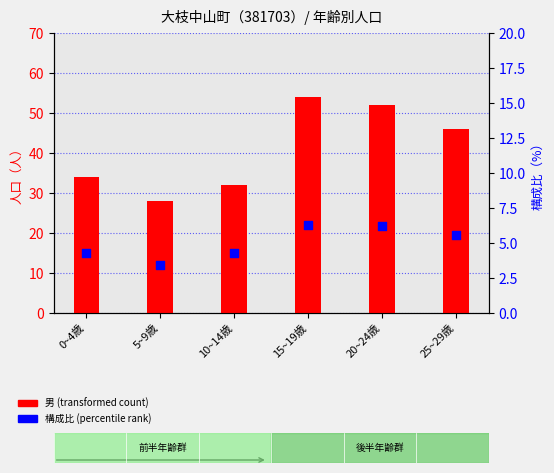

Is the value of 構成比 (percentile rank) at 15~19歳 greater than the value of 男 (transformed count) at 25~29歳?

No